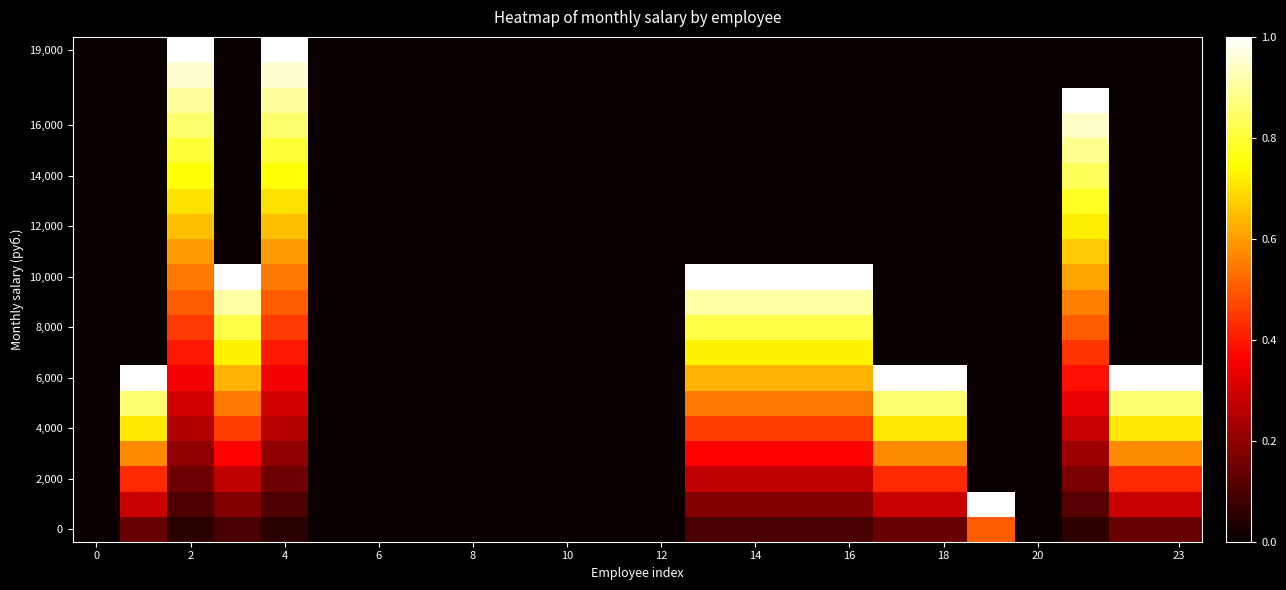

How many data points does each series have?

24